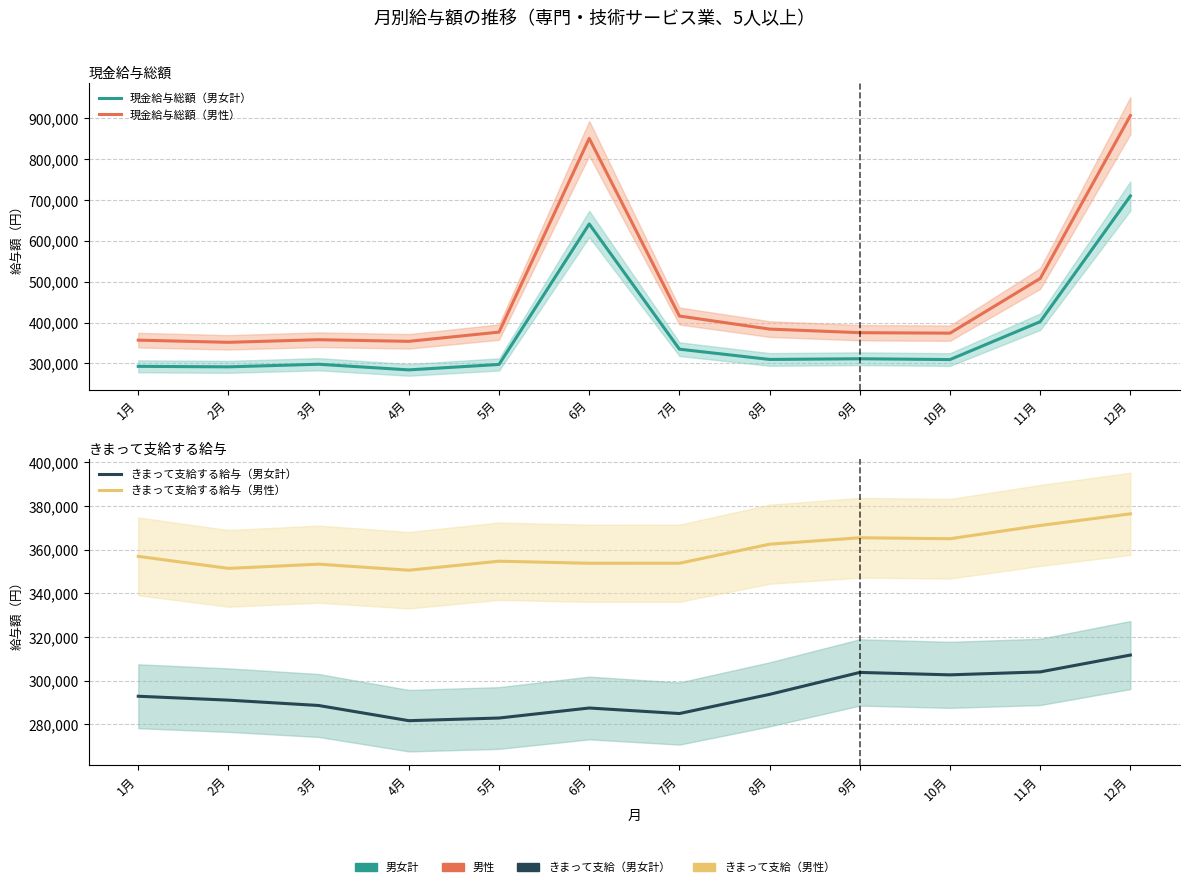

What is the average value of the 現金給与総額（男女計） series?

373534